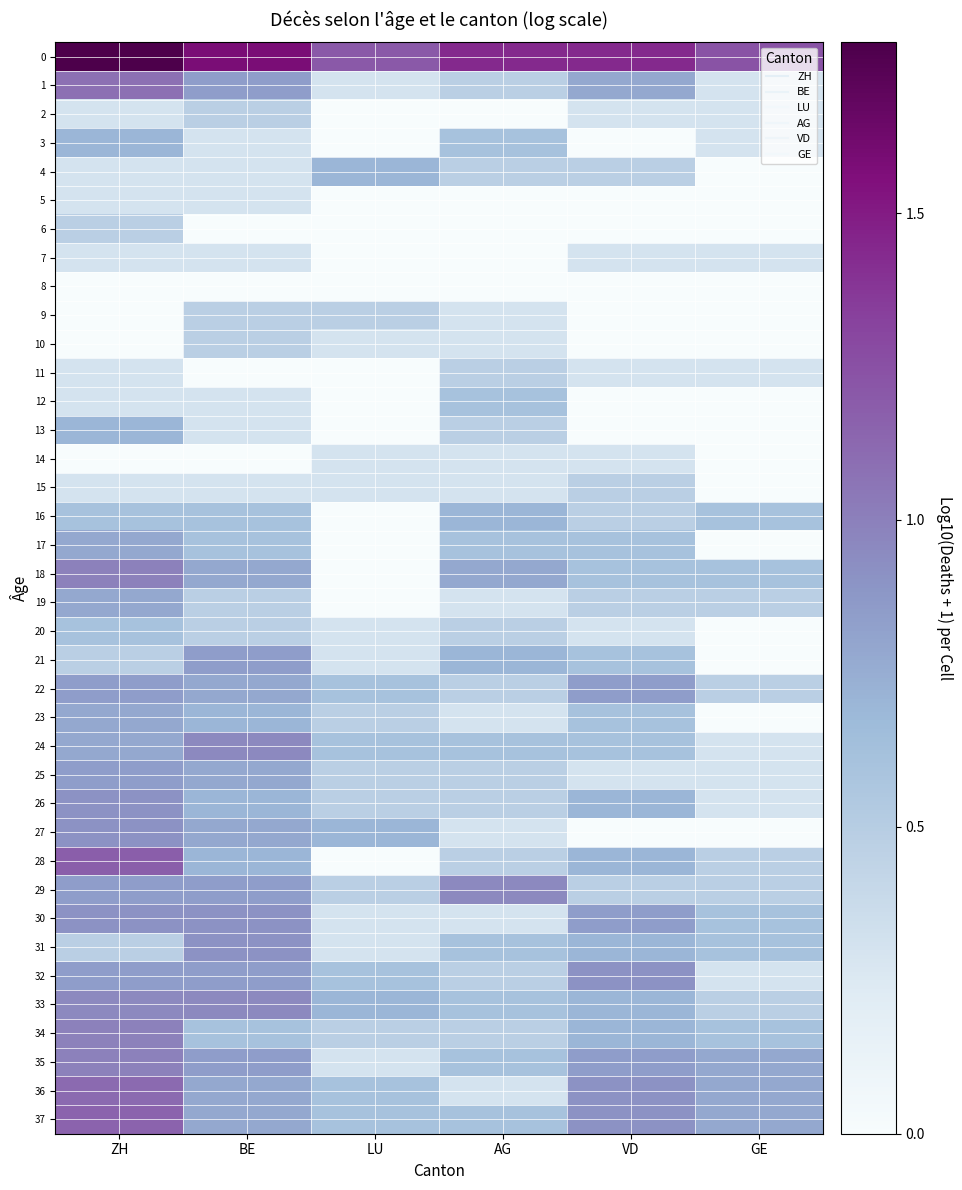

Count the number of data series in this chart.

38